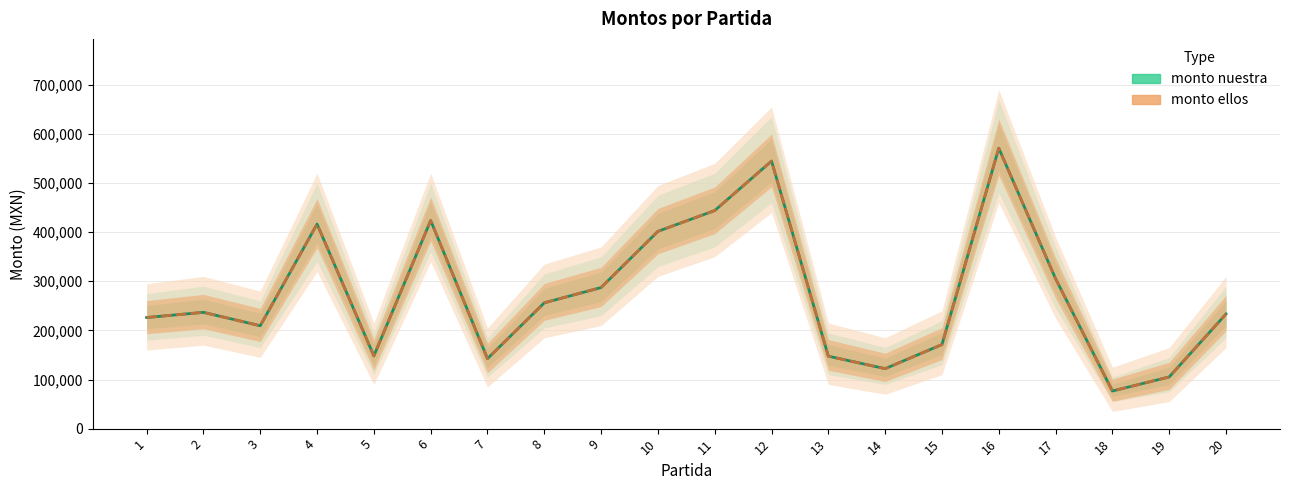

At how many categories does at least one series exceed 512000?

2